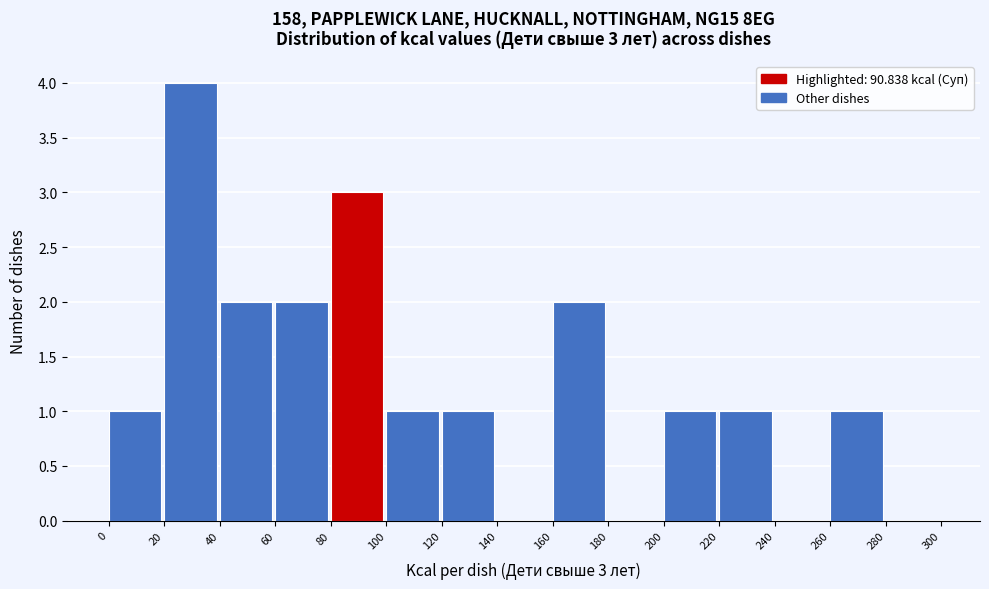

Which range on the x-axis has the tallest bar?

20 to 40